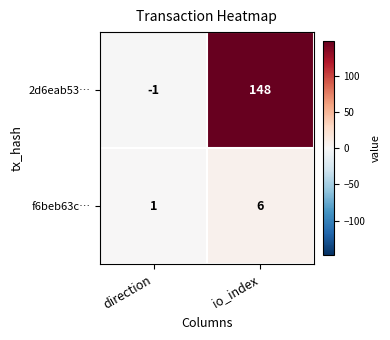

Which label corresponds to the smallest value in the chart?

direction